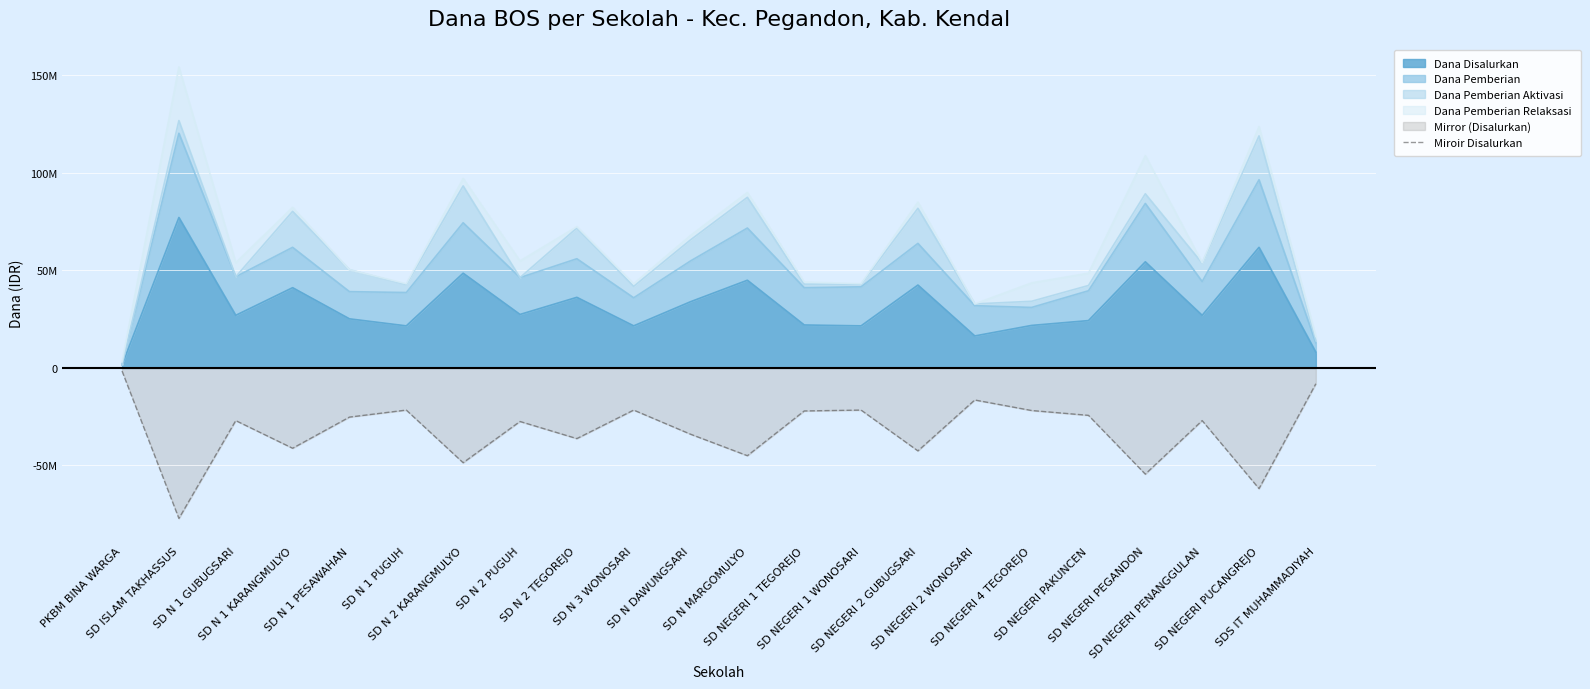

List the labels in order of value, smallest first.

SD ISLAM TAKHASSUS, SD NEGERI PUCANGREJO, SD NEGERI PEGANDON, SD N 2 KARANGMULYO, SD N MARGOMULYO, SD NEGERI 2 GUBUGSARI, SD N 1 KARANGMULYO, SD N 2 TEGOREJO, SD N DAWUNGSARI, SD N 2 PUGUH, SD N 1 GUBUGSARI, SD NEGERI PENANGGULAN, SD N 1 PESAWAHAN, SD NEGERI PAKUNCEN, SD NEGERI 1 TEGOREJO, SD NEGERI 4 TEGOREJO, SD N 1 PUGUH, SD N 3 WONOSARI, SD NEGERI 1 WONOSARI, SD NEGERI 2 WONOSARI, SDS IT MUHAMMADIYAH, PKBM BINA WARGA